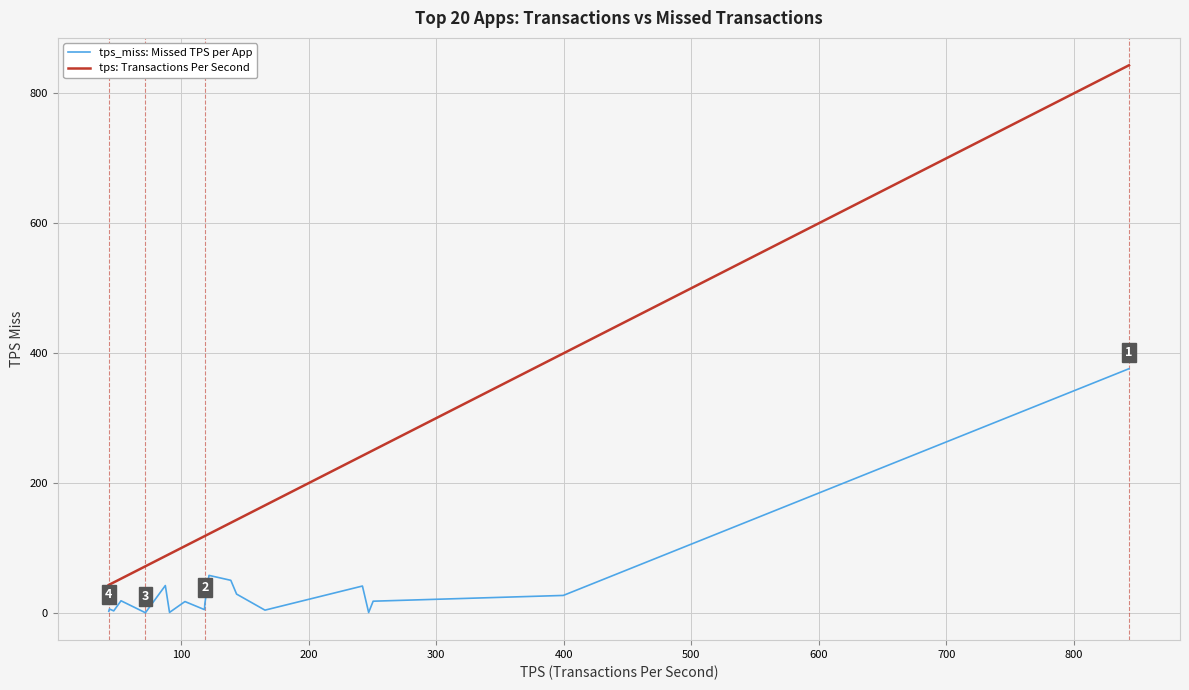

Which series has the largest total across all categories?

tps: Transactions Per Second